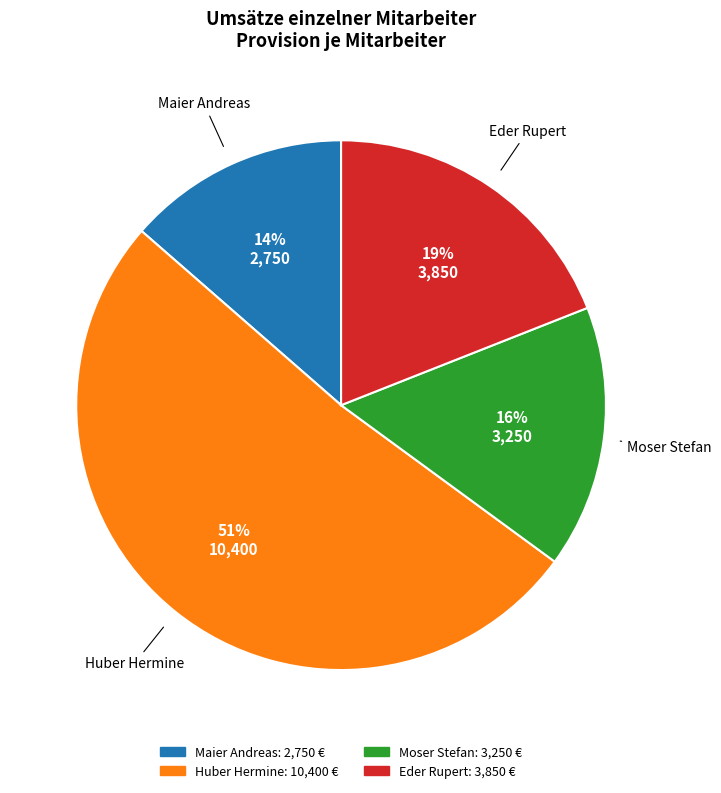

Count the number of slices in the pie.

4